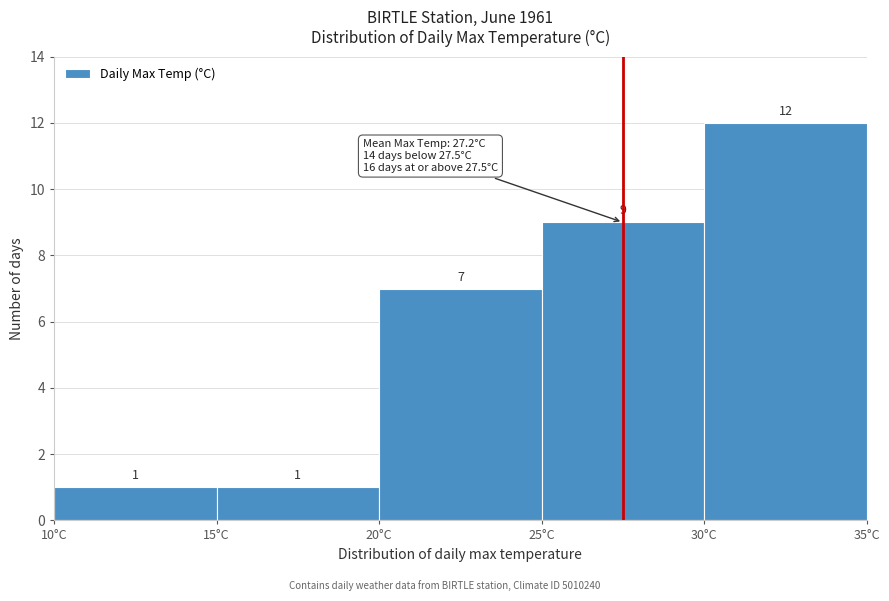

Over which range of the x-axis is the bar tallest?

30 to 35